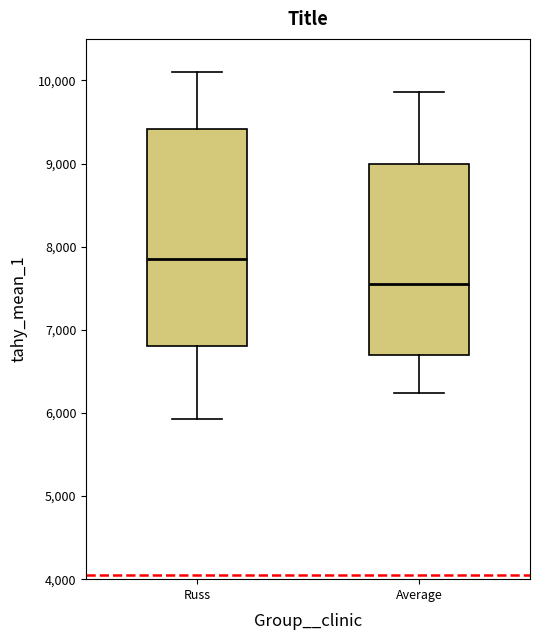

Reading left to right, read every box against the y-axis: the position of its median line, the range the box covers, and the ends of its whiskers. The values are not printed on the chart, so give them approximately, as read against the axis.

Russ: median 7900, box 6800 to 9400, whiskers 5900 to 10100
Average: median 7500, box 6700 to 9000, whiskers 6200 to 9900